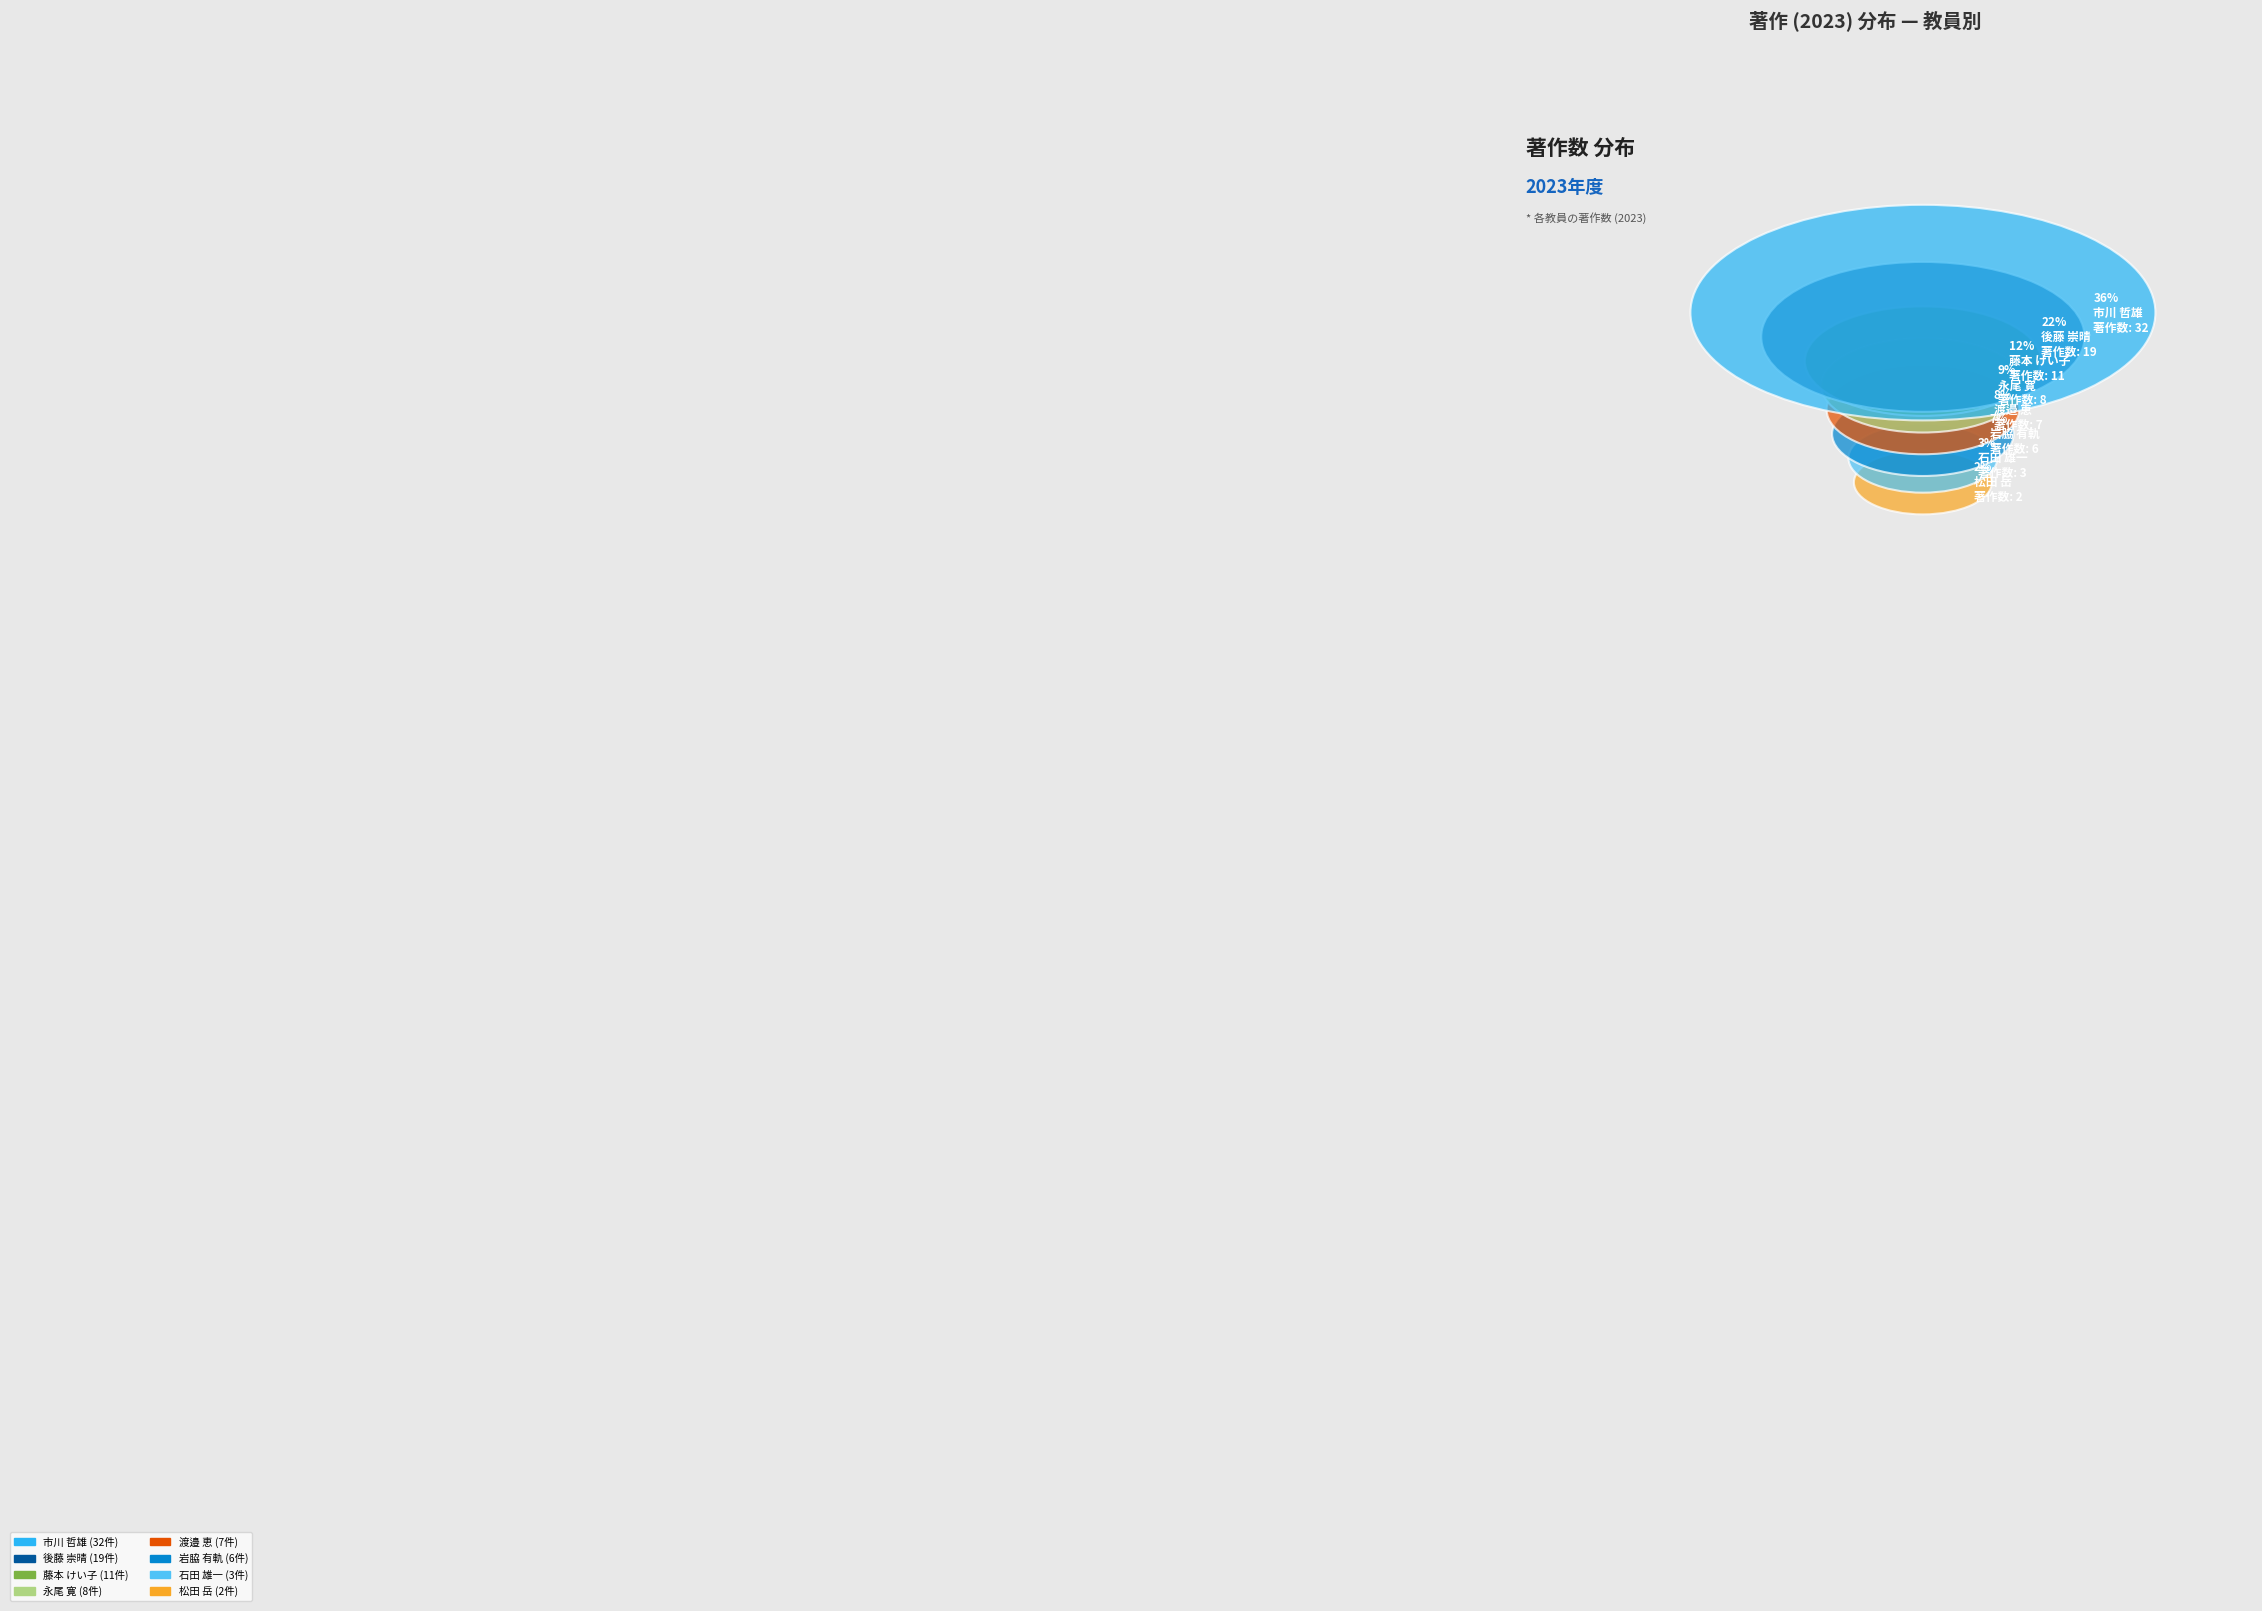

Is it true that 後藤 崇晴 is 33% of the pie?

False